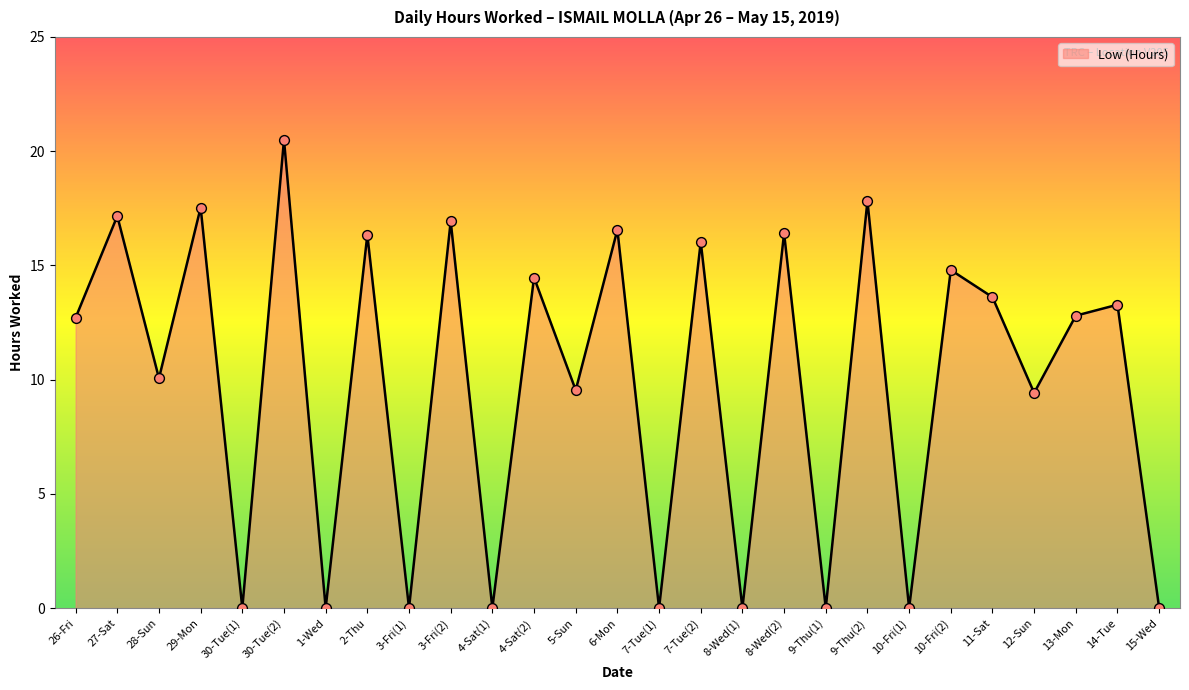

What is the change in value from 28-Sun to 30-Tue(1)?

-10.1